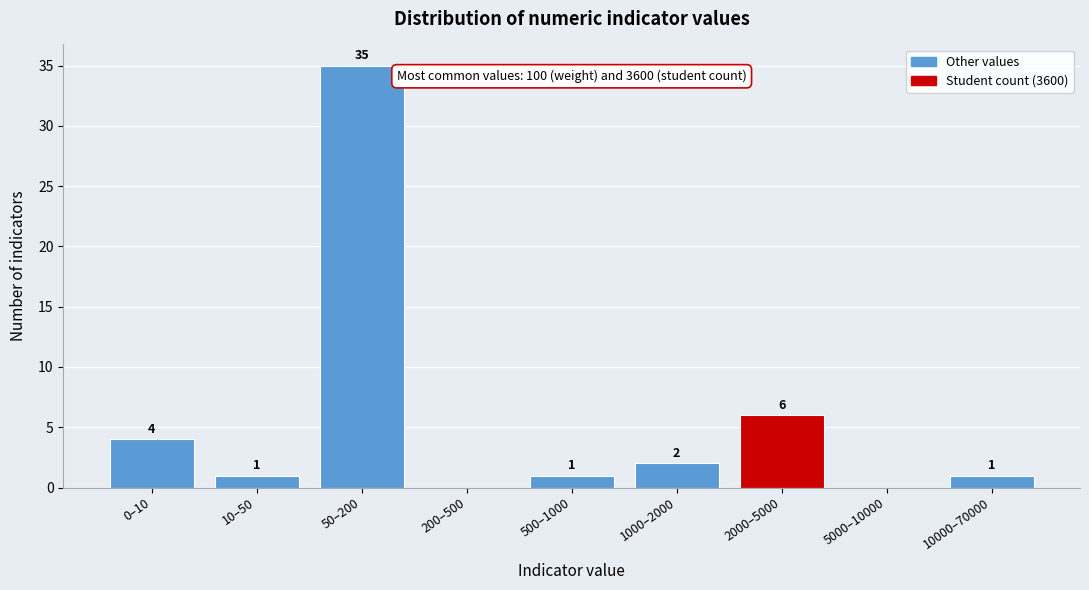

Reading right to left, extract all data points from this chart.

10000–70000=1	5000–10000=0	2000–5000=6	1000–2000=2	500–1000=1	200–500=0	50–200=35	10–50=1	0–10=4